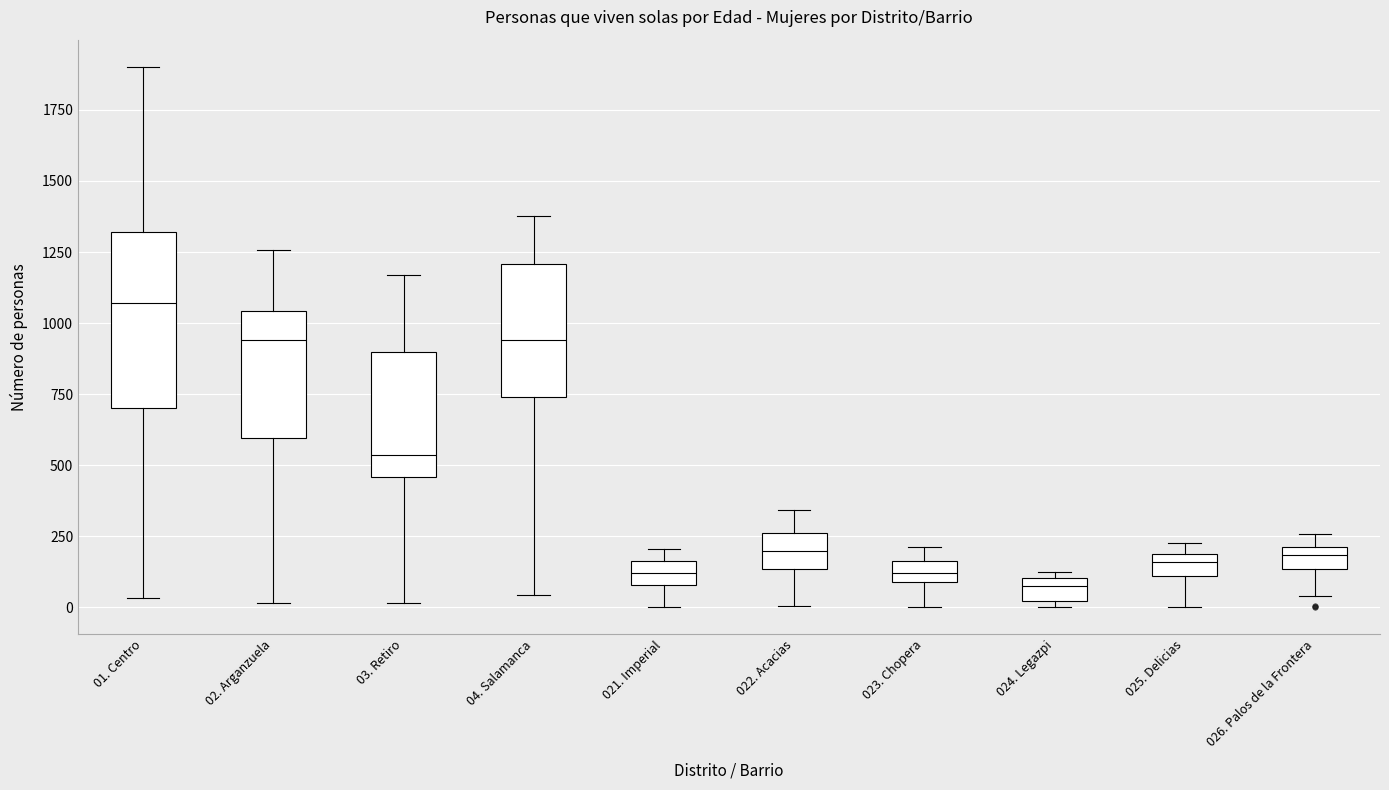

Which box is the tallest, from its lower edge to its upper edge?

01. Centro